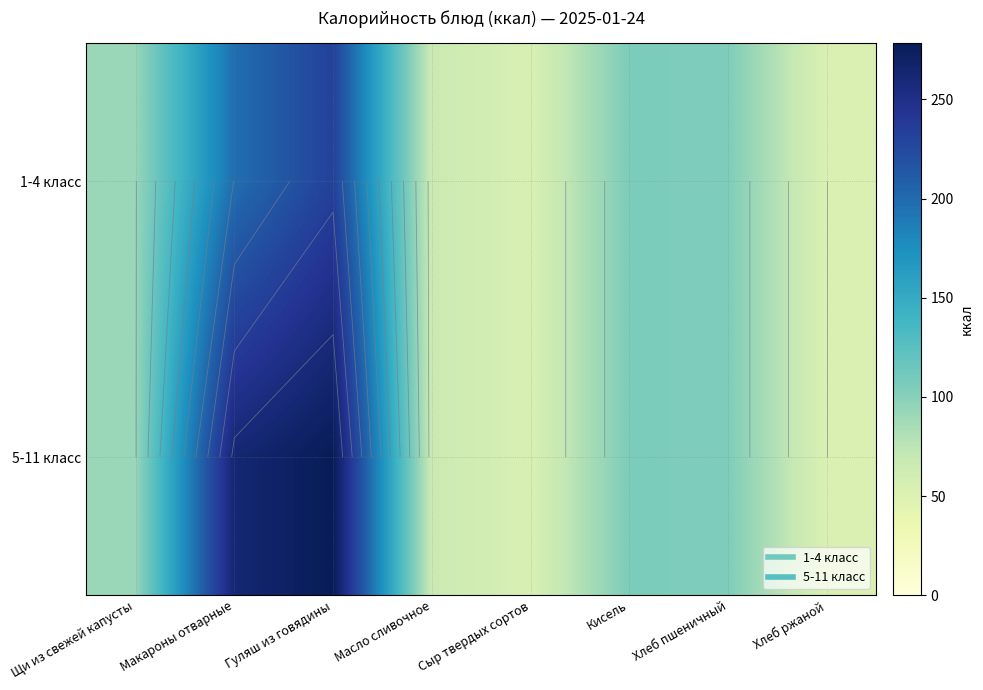

How many data points in 1-4 класс are above 104?

4